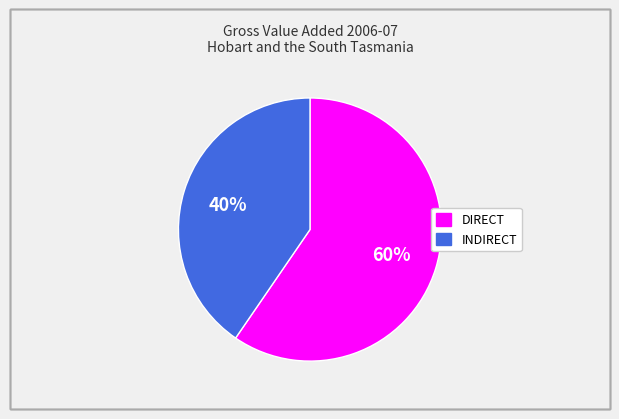

To the nearest percent, what percentage of the pie is DIRECT?

60%